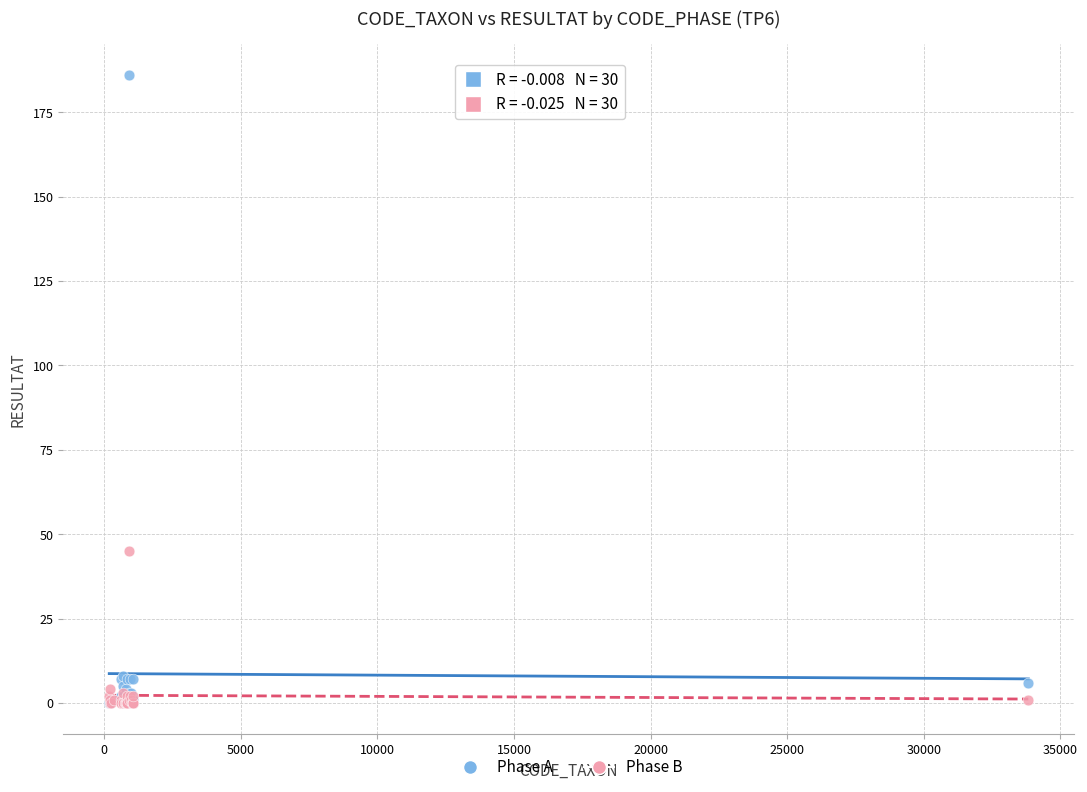

In the Phase A series, what Y value is closest to 93?

8